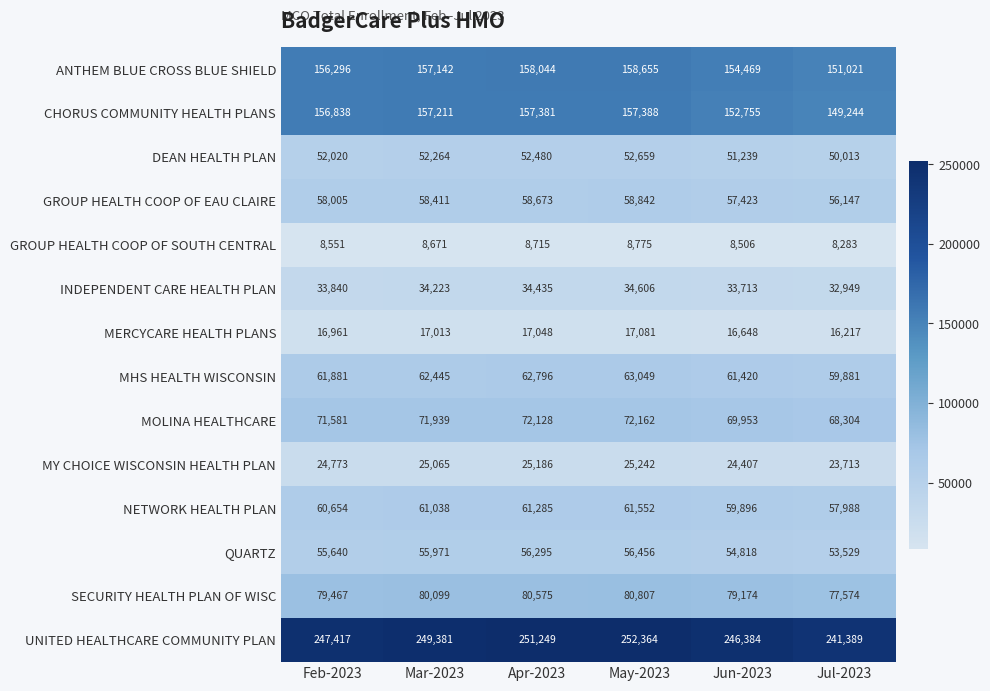

What is the sum of the GROUP HEALTH COOP OF SOUTH CENTRAL values at Jun-2023 and May-2023?

17281